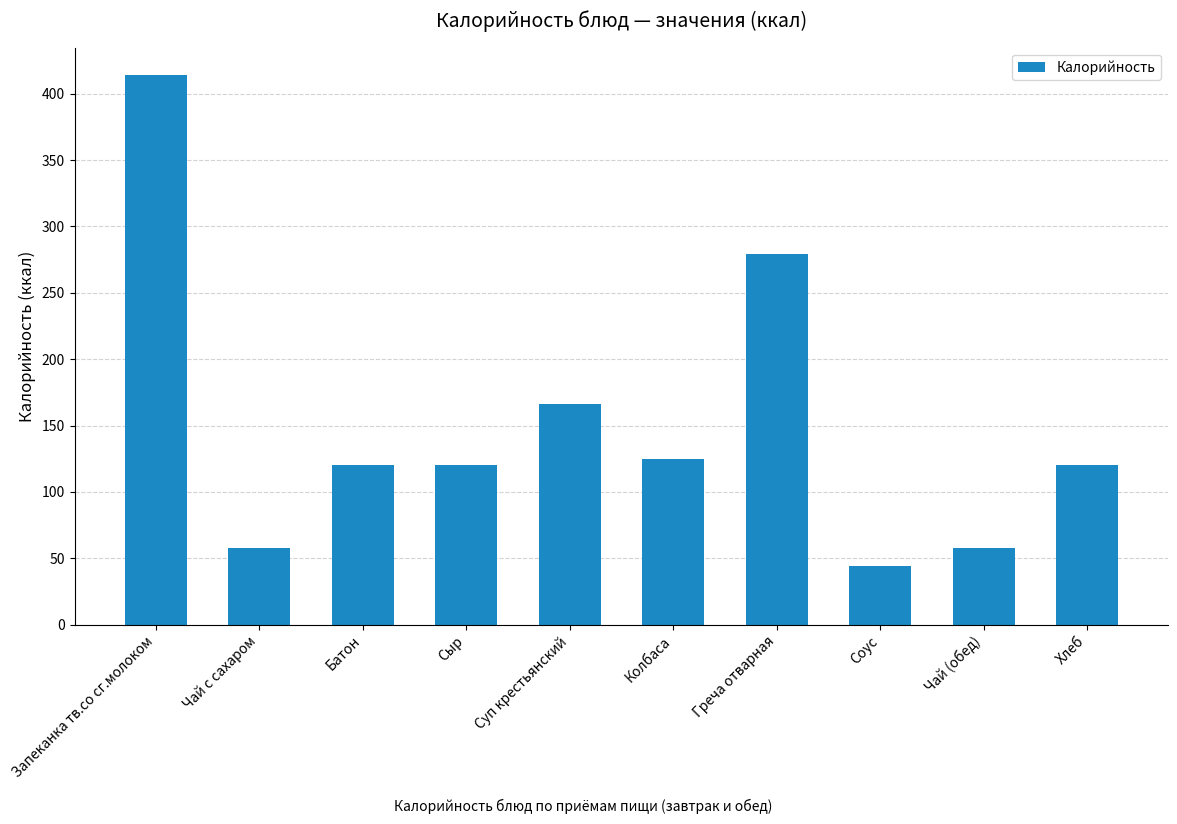

Are the bars grouped side by side (vs. stacked)?

No